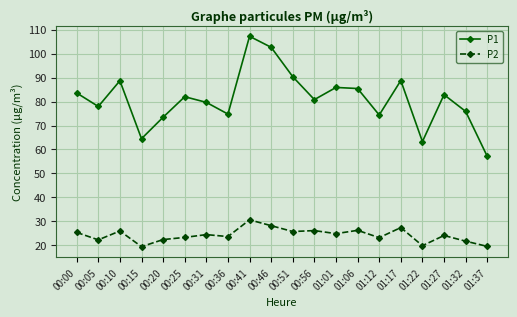

At which label does P1 reach its peak?

00:41